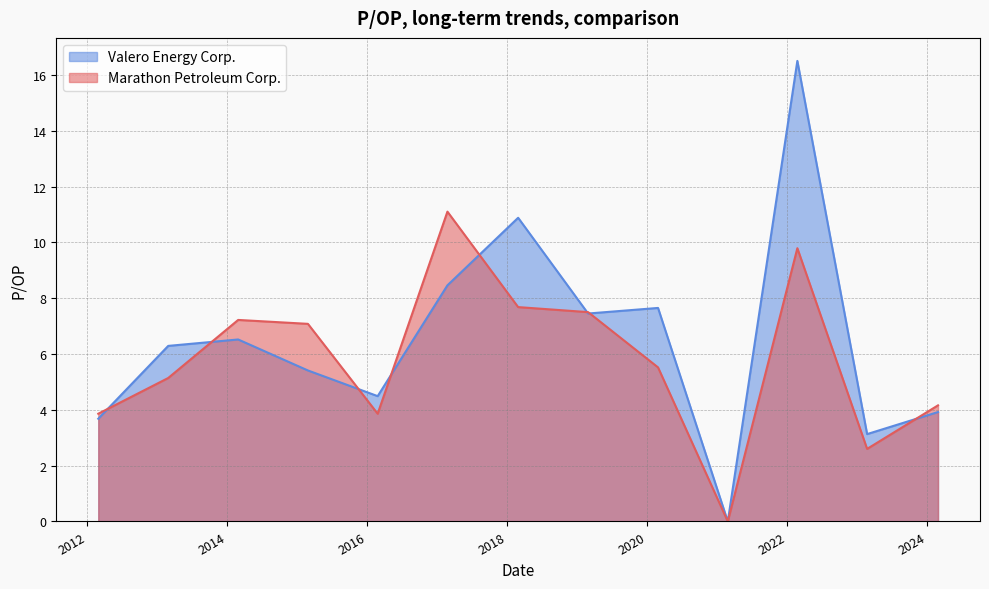

Rank the categories by Marathon Petroleum Corp. value from highest to lowest.

2017-02-24, 2022-02-24, 2018-02-28, 2019-02-28, 2014-02-28, 2015-02-27, 2020-02-28, 2013-02-28, 2024-02-28, 2016-02-26, 2012-02-29, 2023-02-23, 2021-02-26